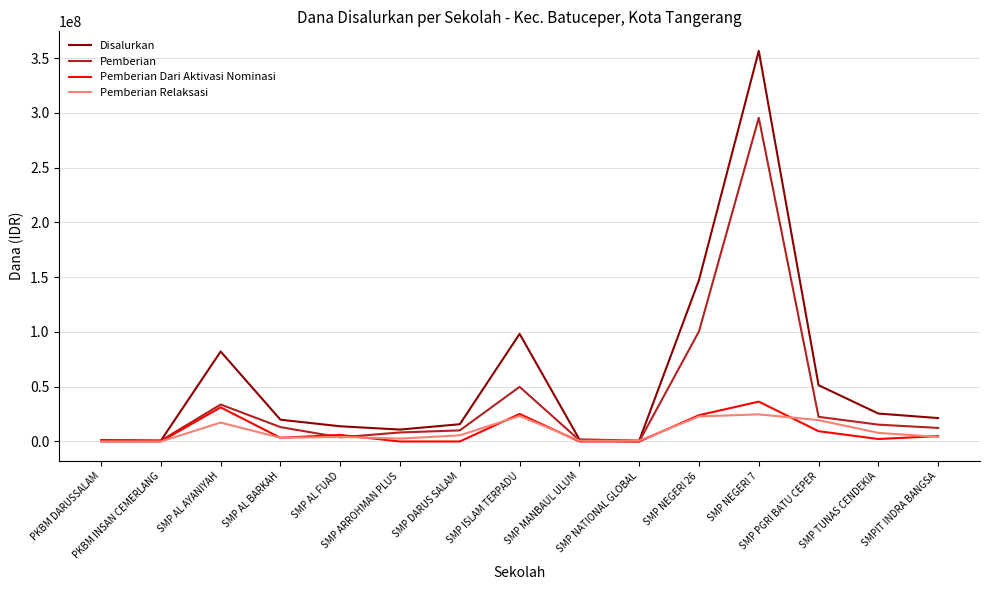

Which series has the largest total across all categories?

Disalurkan